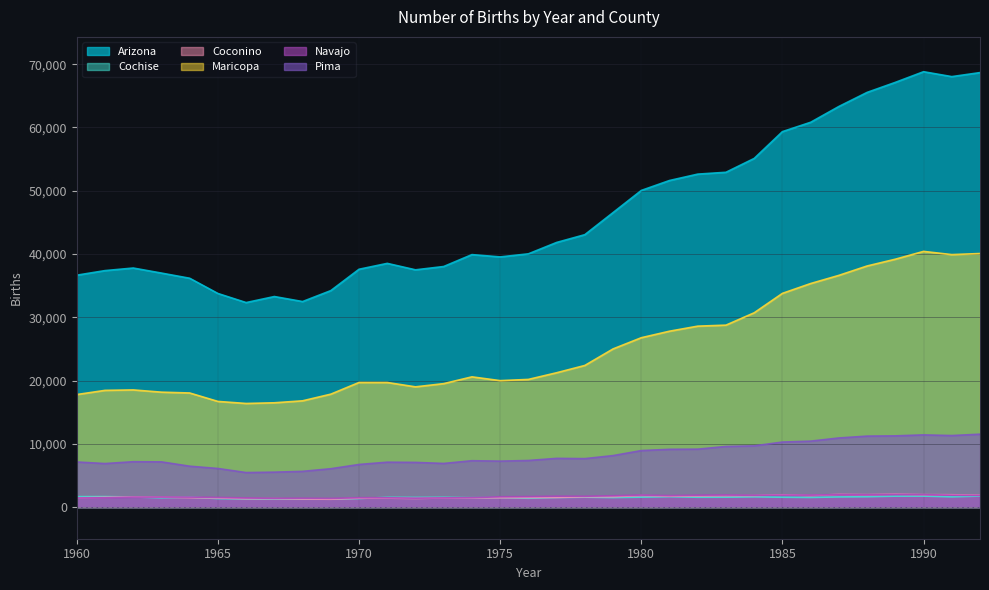

Where does the Maricopa series first go above 20585?

1977